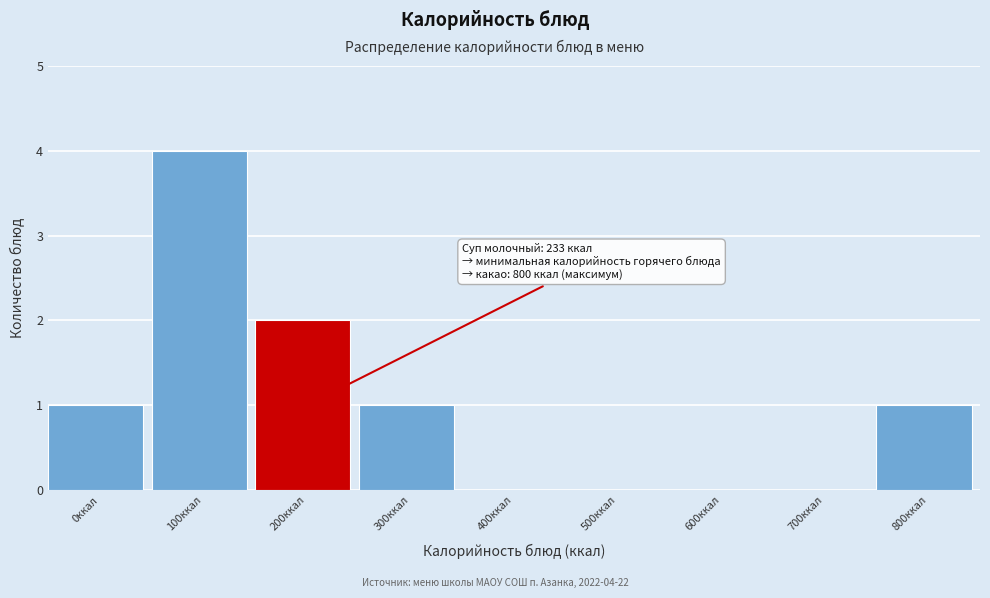

Reading left to right, what are all the values shown in this chart?

0ккал=1	100ккал=4	200ккал=2	300ккал=1	400ккал=0	500ккал=0	600ккал=0	700ккал=0	800ккал=1